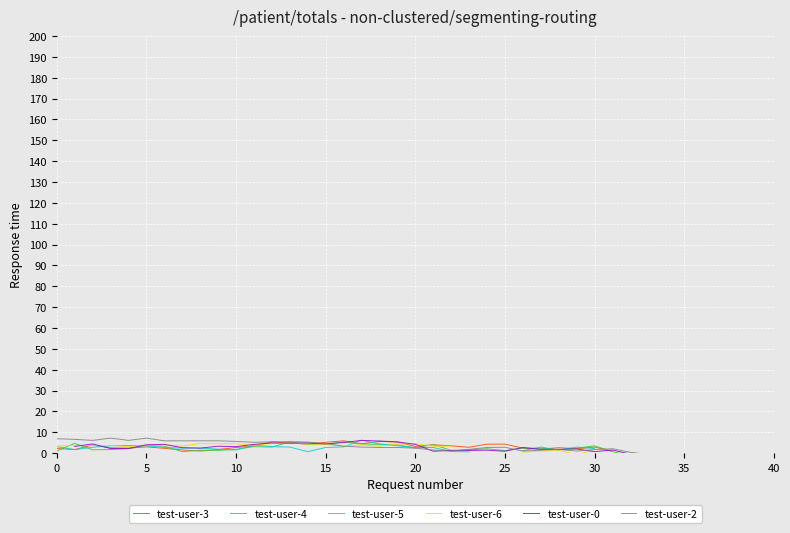

What is the value of the test-user-2 point at the 7th from the left?

5.9